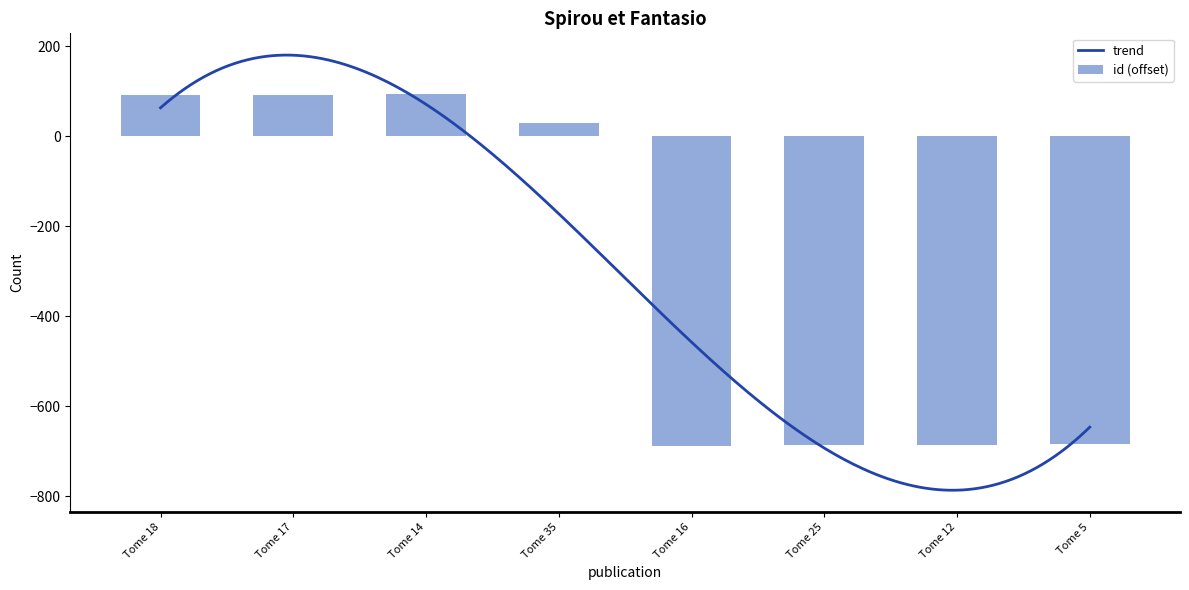

Rank the categories by value from highest to lowest.

Tome 14, Tome 17, Tome 18, Tome 35, Tome 5, Tome 12, Tome 25, Tome 16